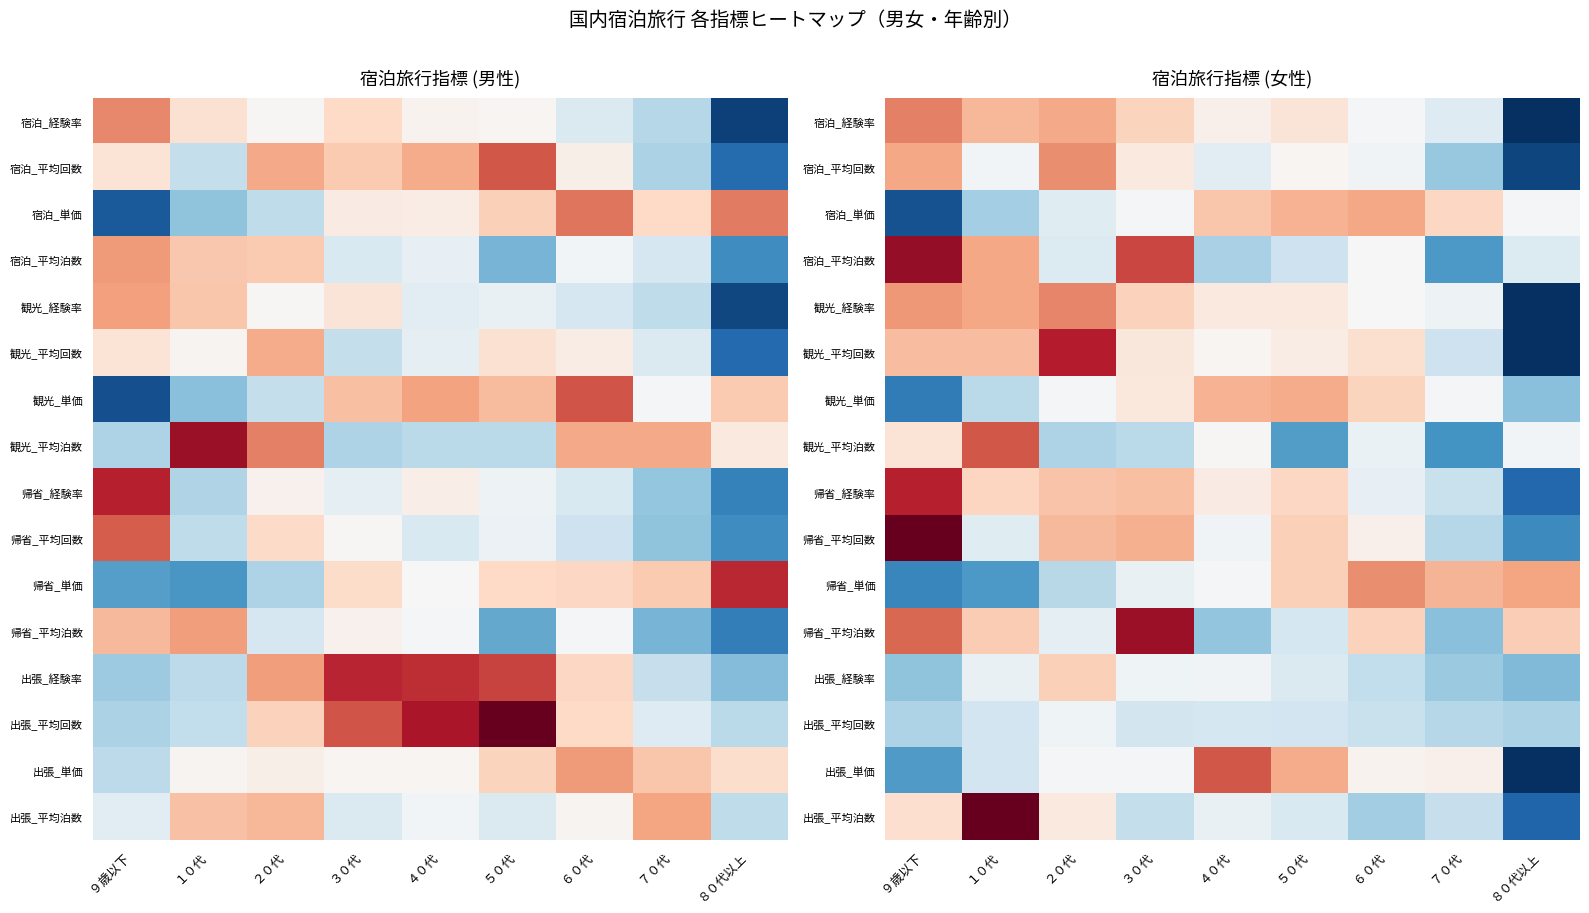

What is the minimum value shown in the chart?

-3.1